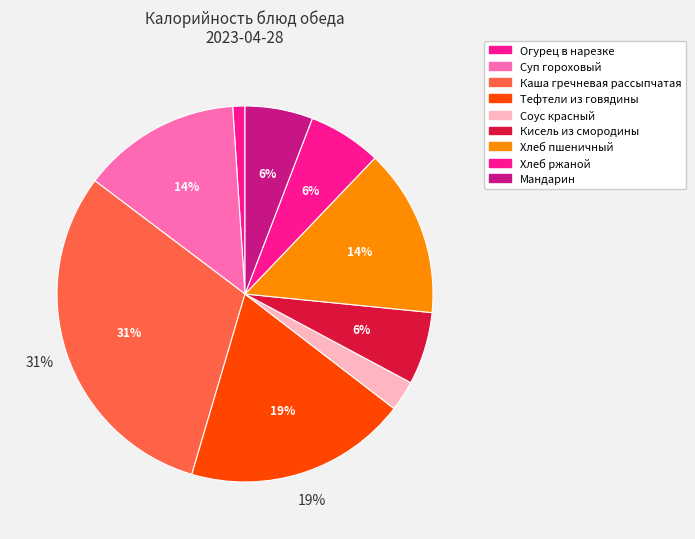

What is the ratio of the value at Суп гороховый to the value at Соус красный?

5.2